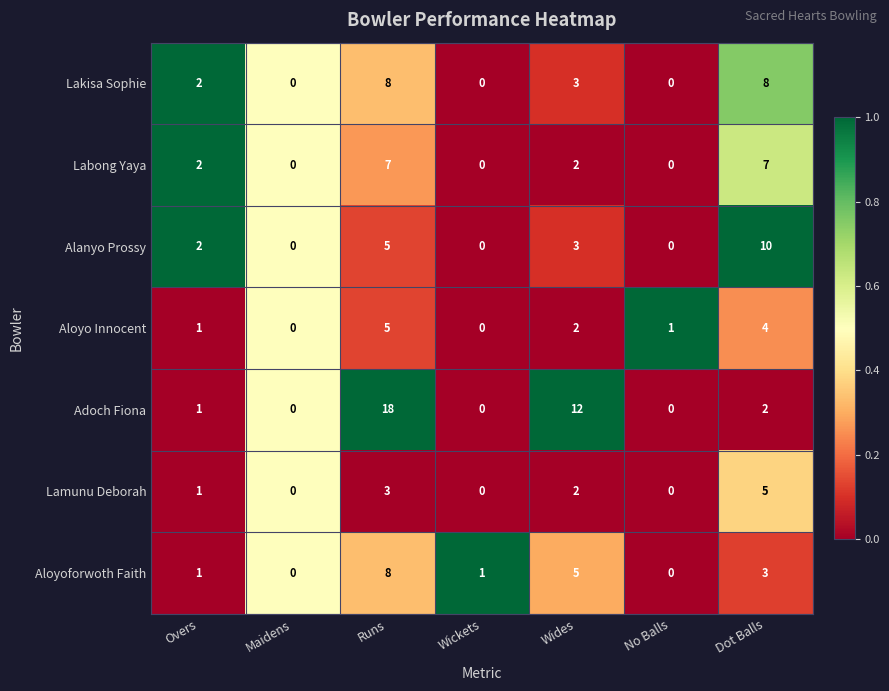

How many data points does each series have?

7